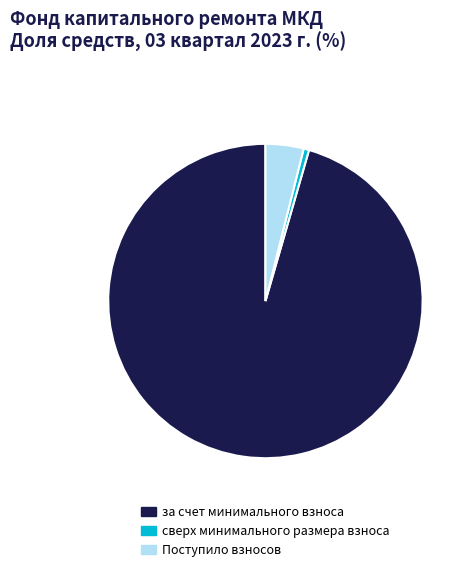

How many slices are in this pie chart?

3